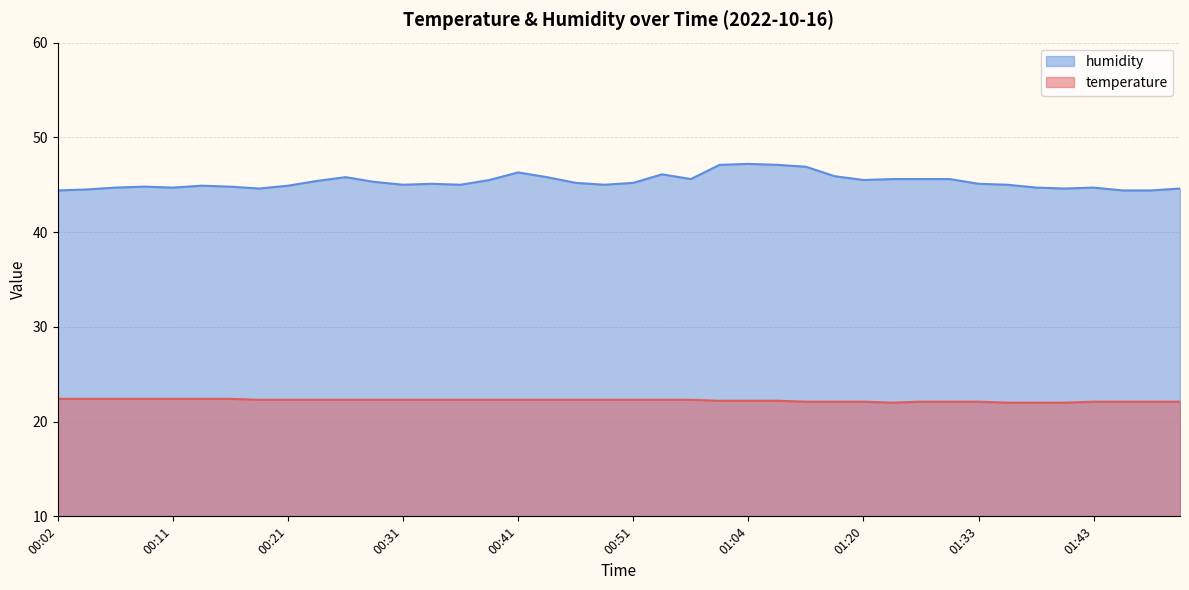

How many lines are shown in the chart?

2